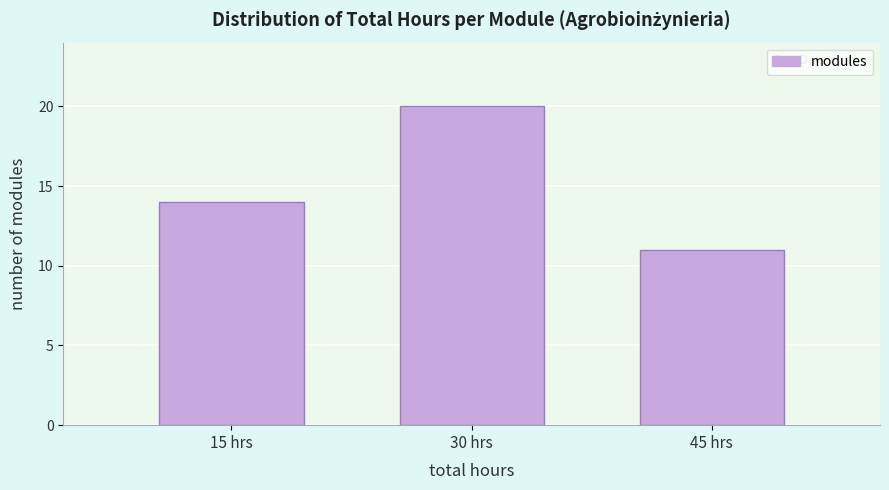

Reading left to right, list all the values displayed in this chart.

15 hrs=14	30 hrs=20	45 hrs=11